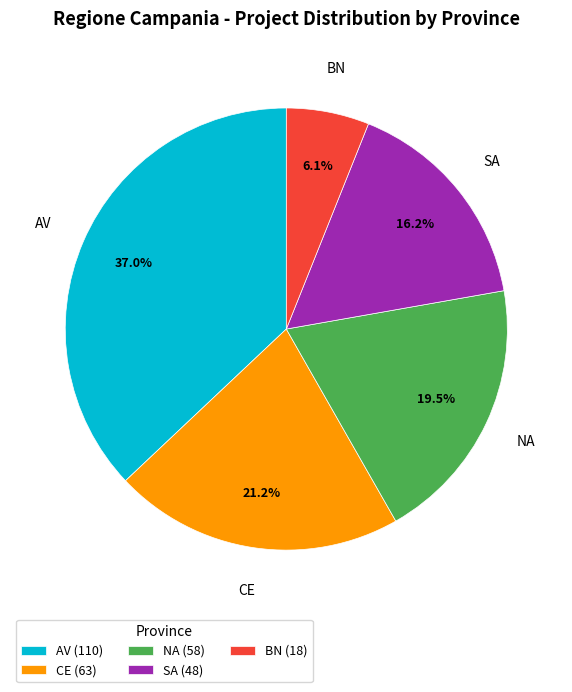

To the nearest percent, what is the difference between the largest and smallest slice percentages?

31%